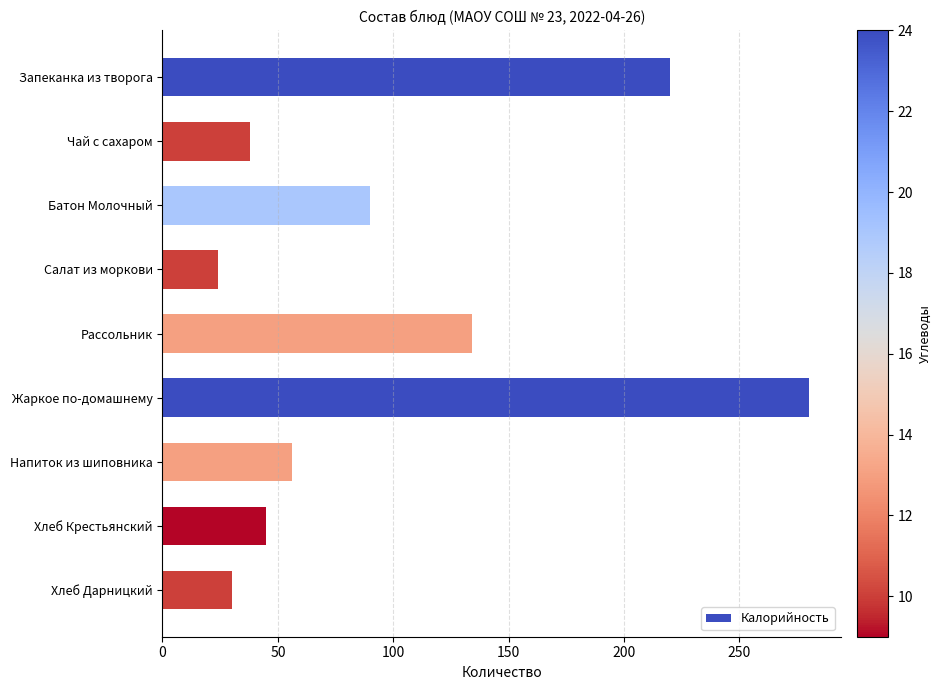

What is the difference between the second highest and second lowest values?

190